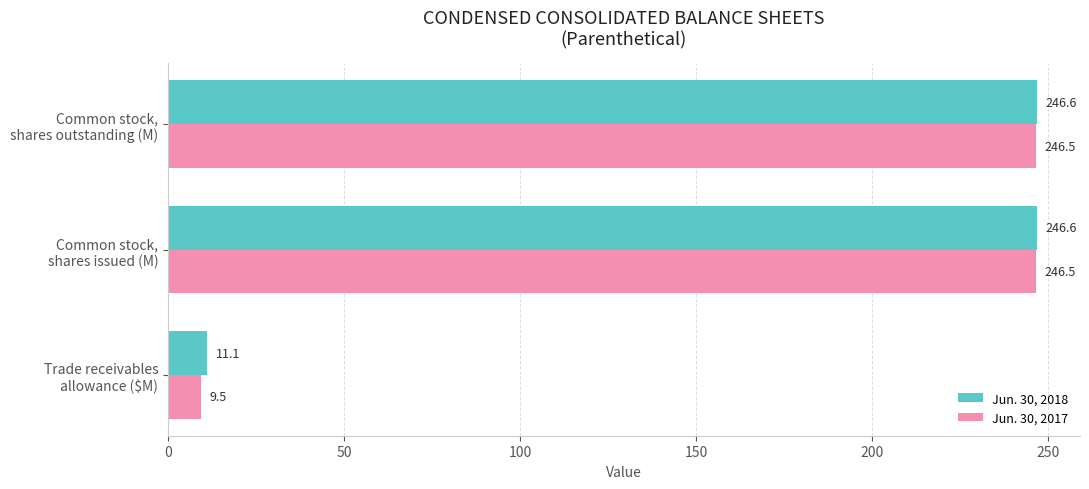

What is the difference between the second highest and minimum values in the Jun. 30, 2018 series?

235.5